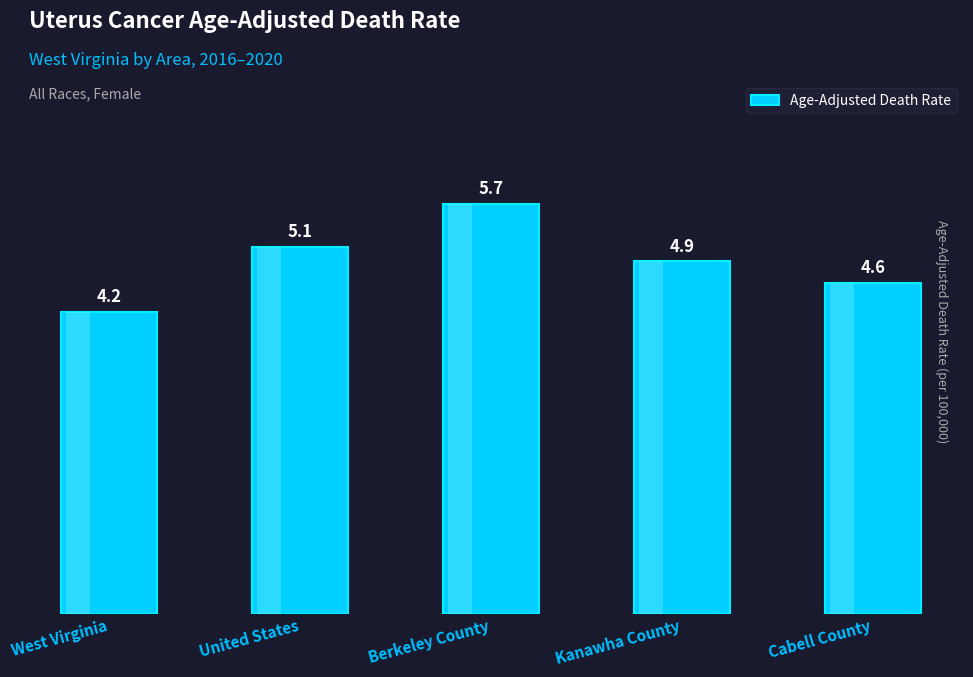

Does the chart contain stacked bars?

No